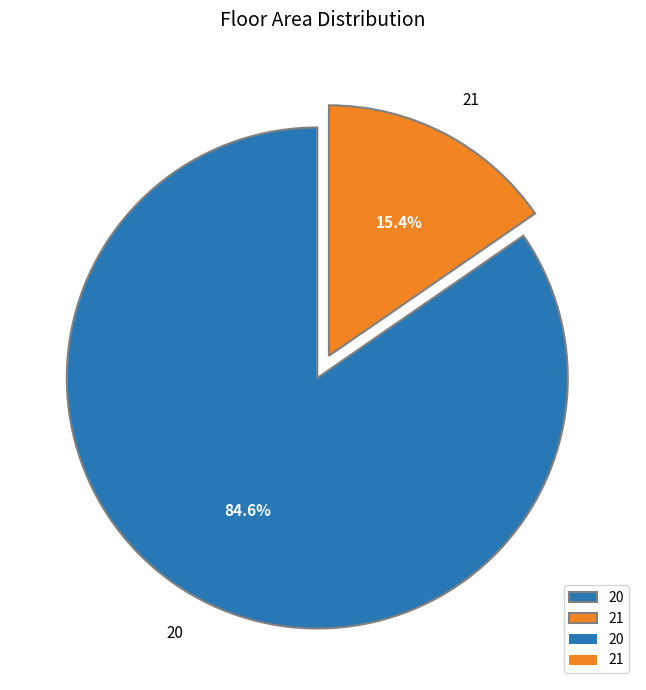

To the nearest percent, what is the difference between the largest and smallest slice percentages?

69%